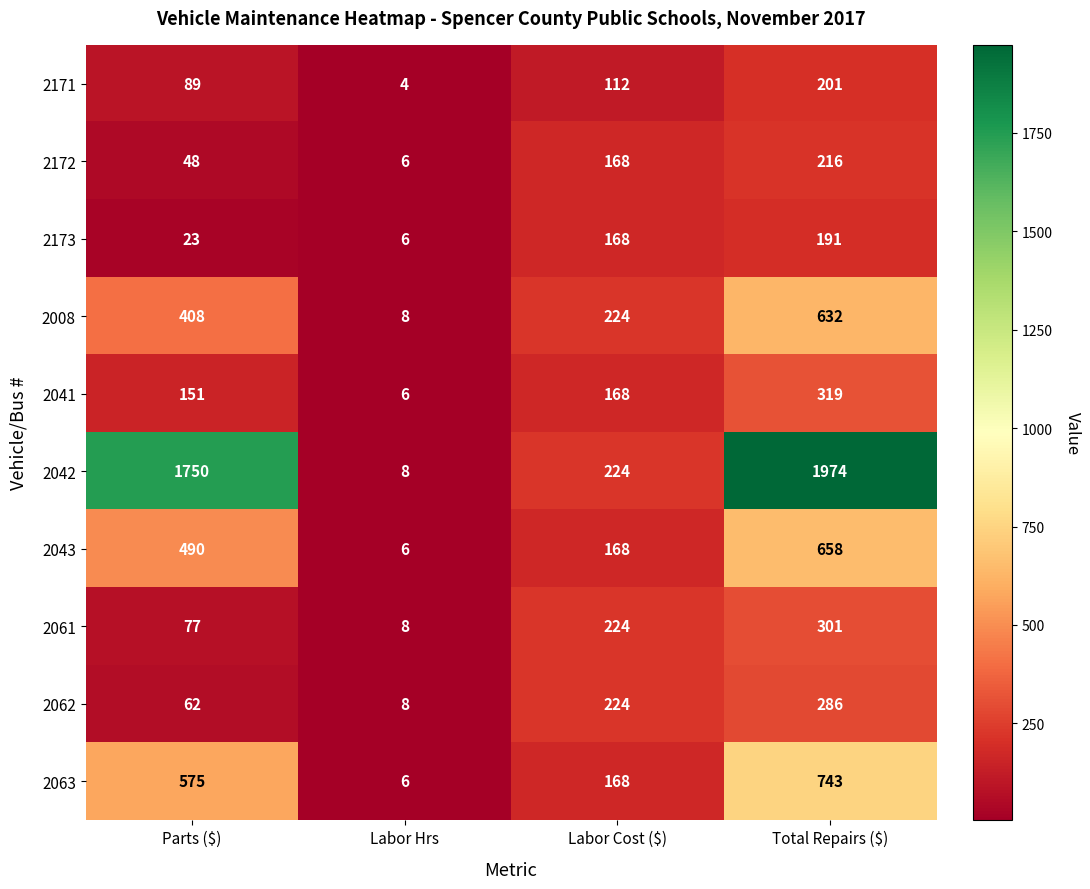

What is the spread (max minus min) of values at Parts ($)?

1727